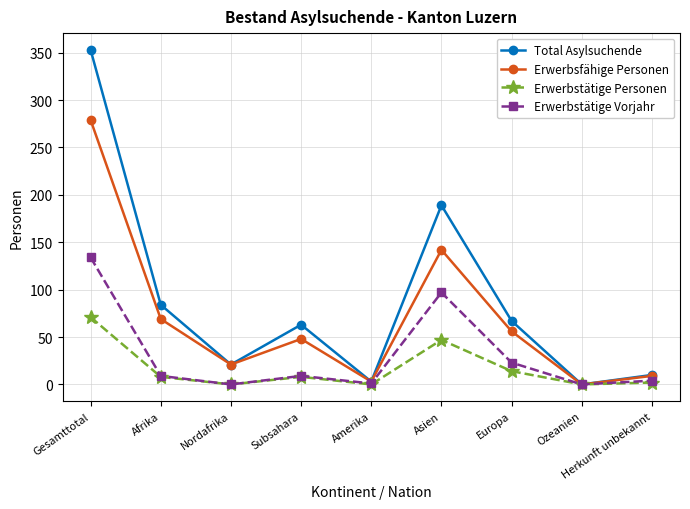

At which label does Erwerbsfähige Personen reach its peak?

Gesamttotal